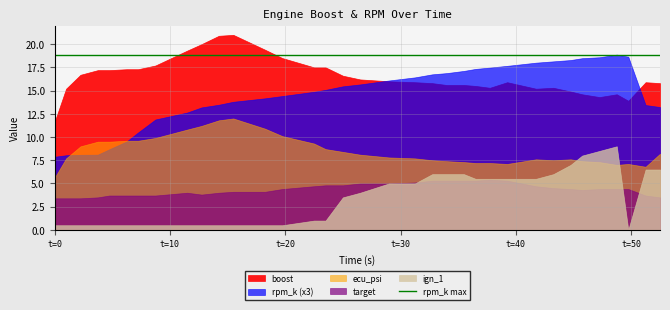

True or false: ecu_psi and target intersect in this chart.

False